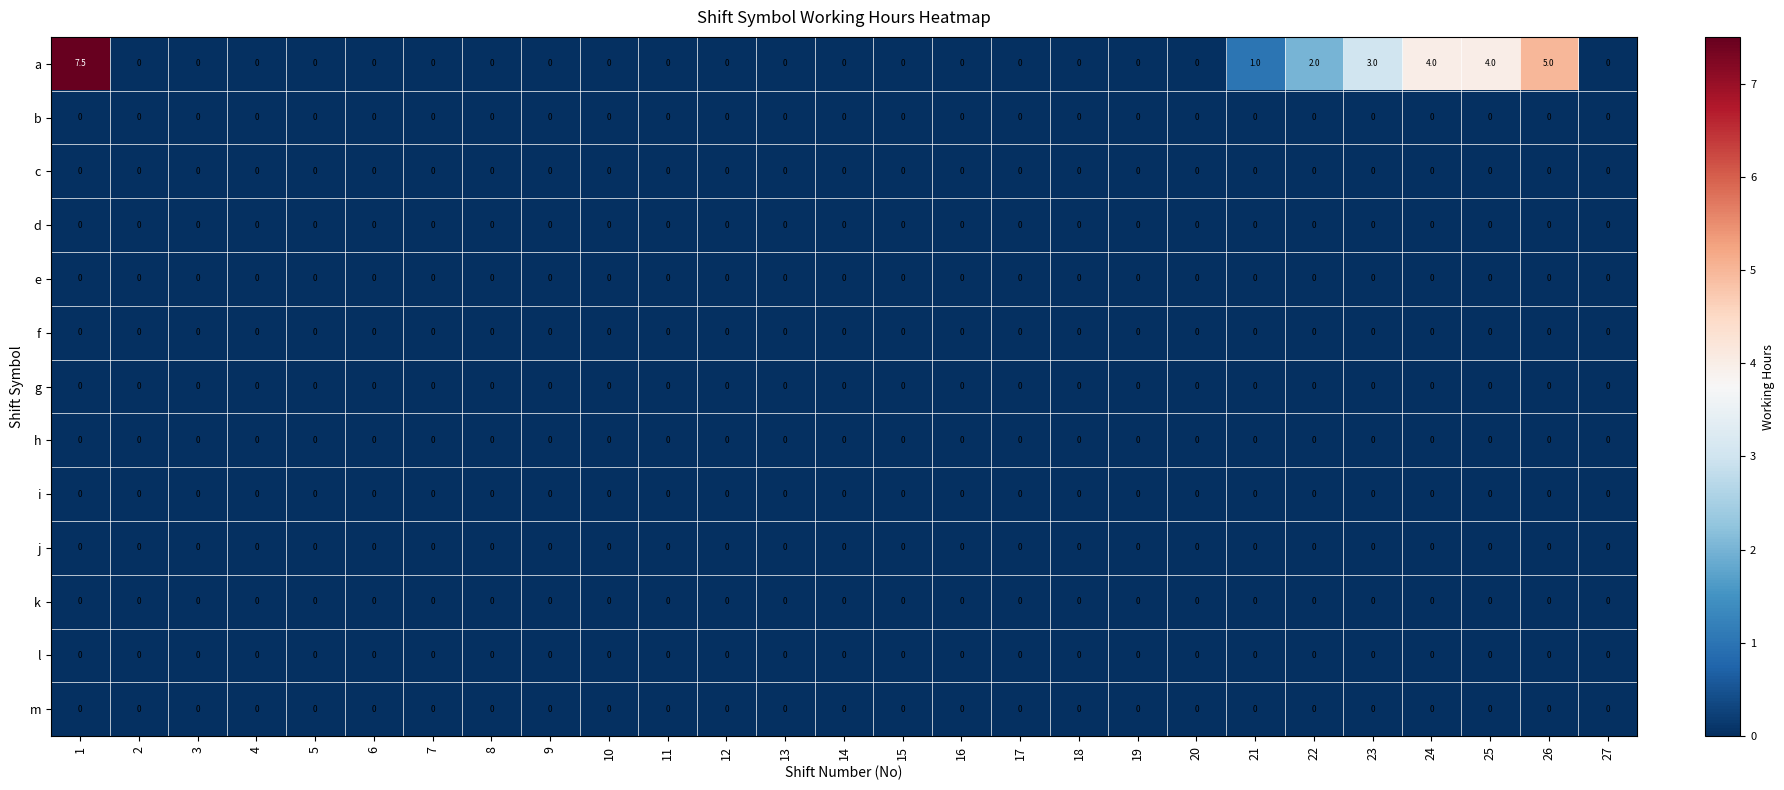

Which series has the largest range (max minus min)?

a